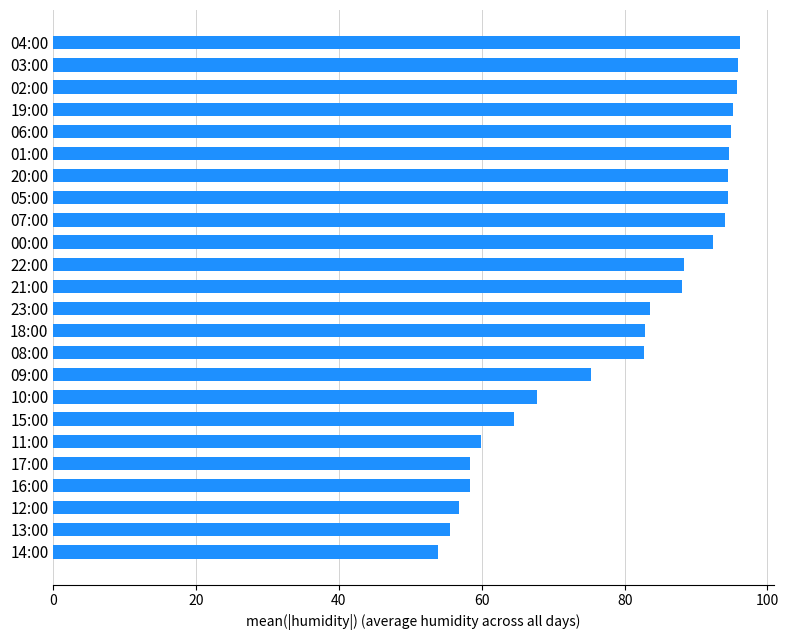

What is the maximum value shown in the chart?

96.1